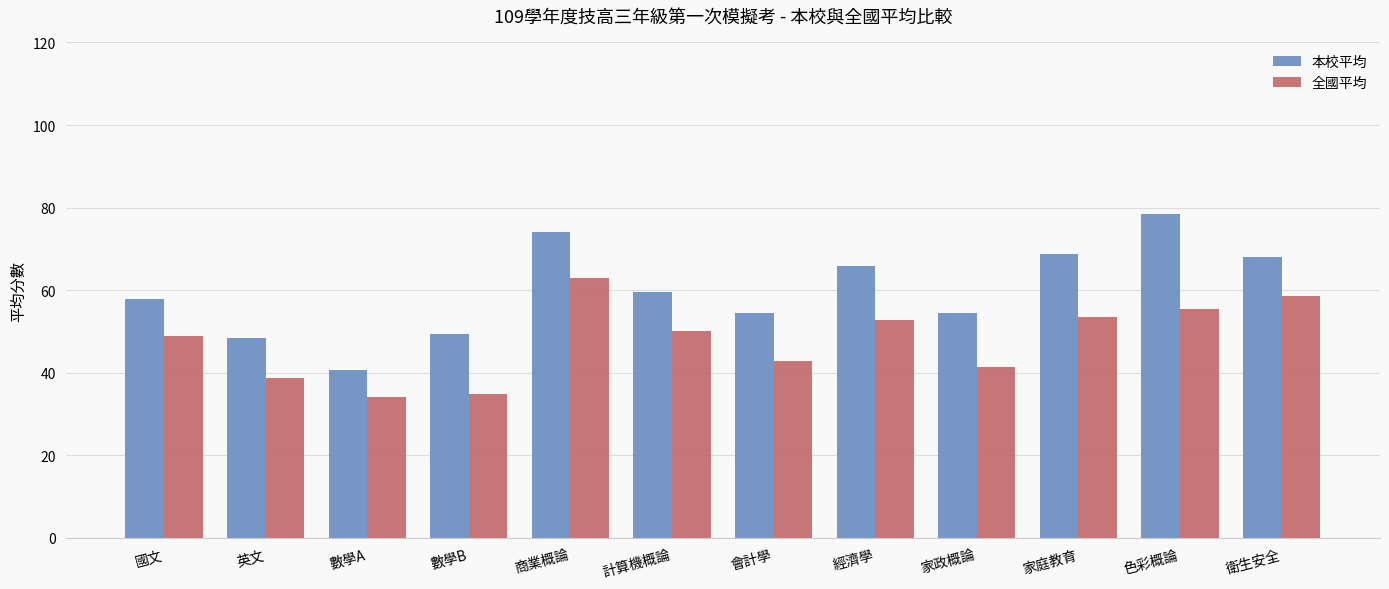

What is the difference between the 全國平均 values at 家庭教育 and 家政概論?

12.1